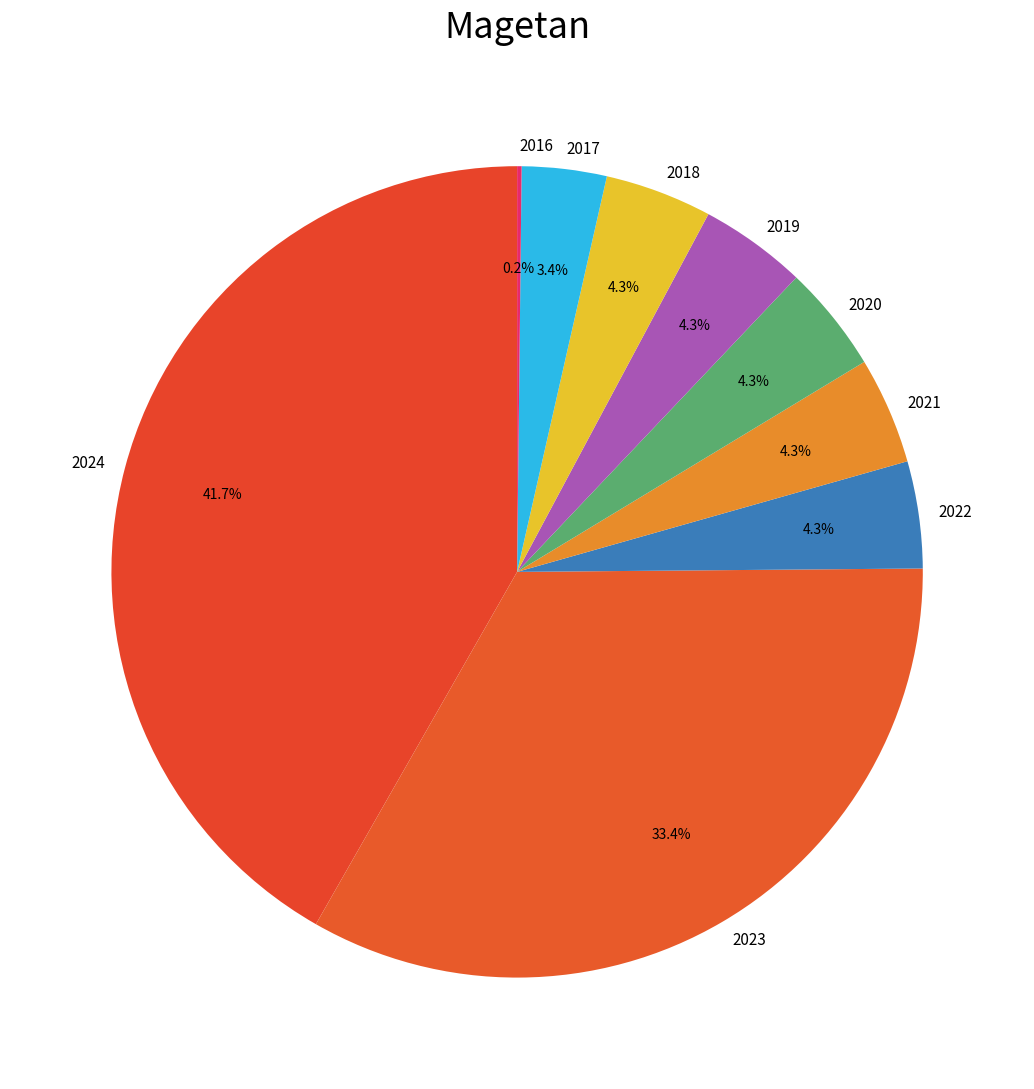

The 2024 slice represents 42% of the pie. True or false?

True